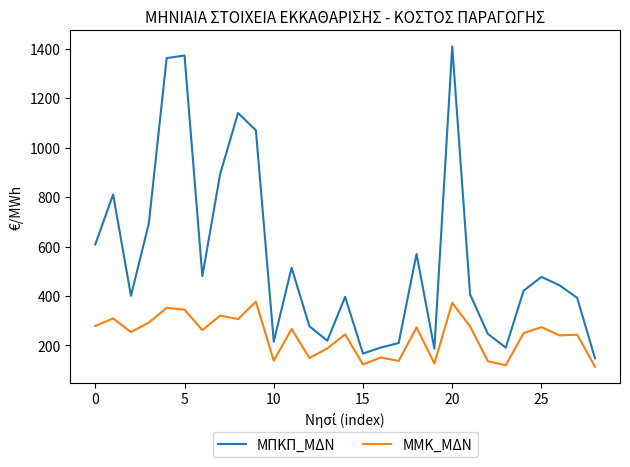

How many interior local valleys does the ΜΠΚΠ_ΜΔΝ series have?

7